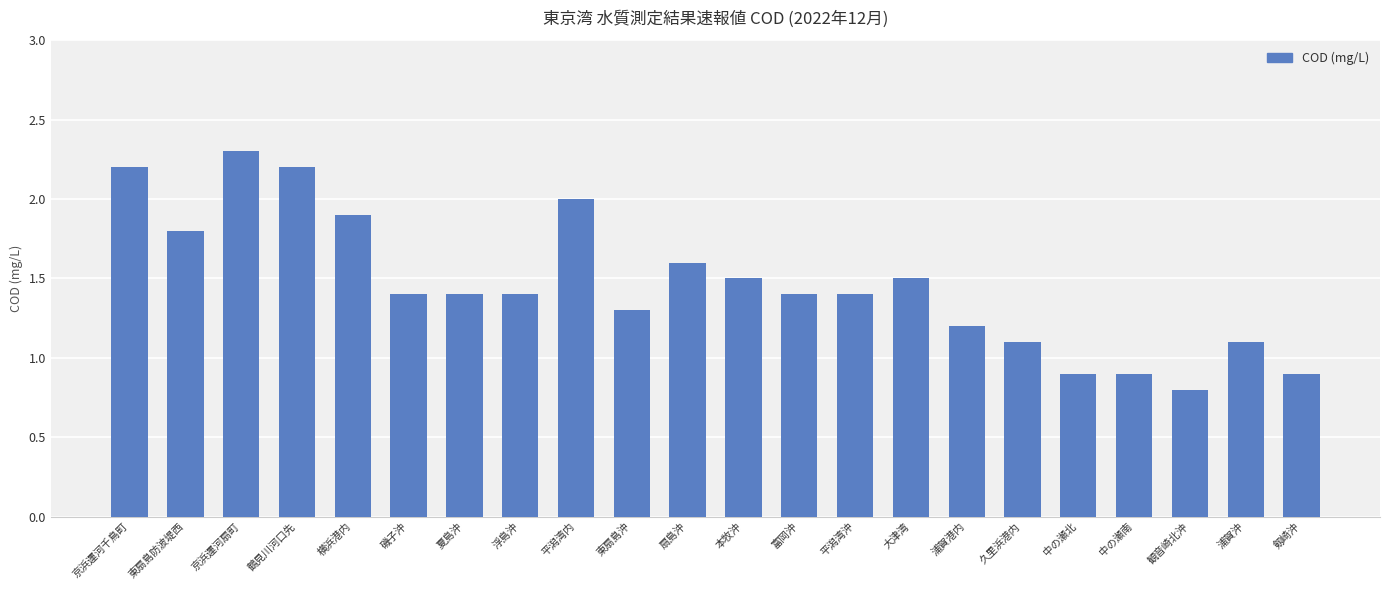

Is it true that the value at 中の瀬南 is 1.5?

False